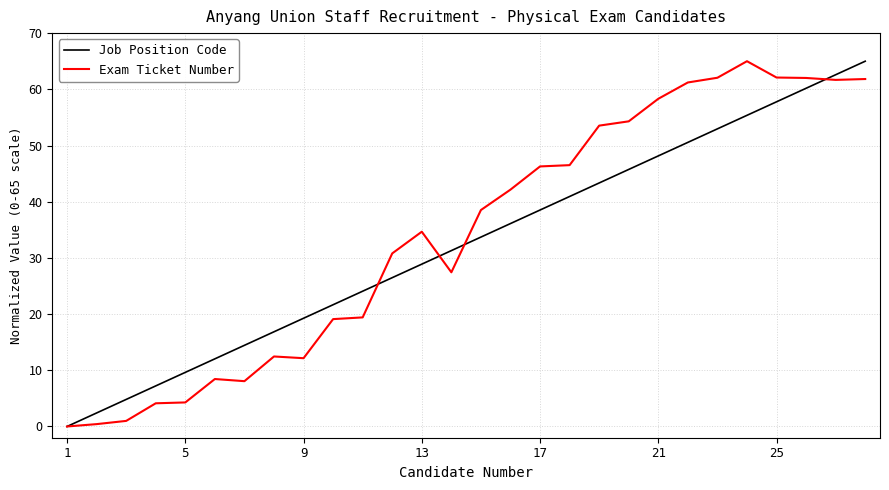

List the series in order of their overall mean, lowest first.

Job Position Code, Exam Ticket Number